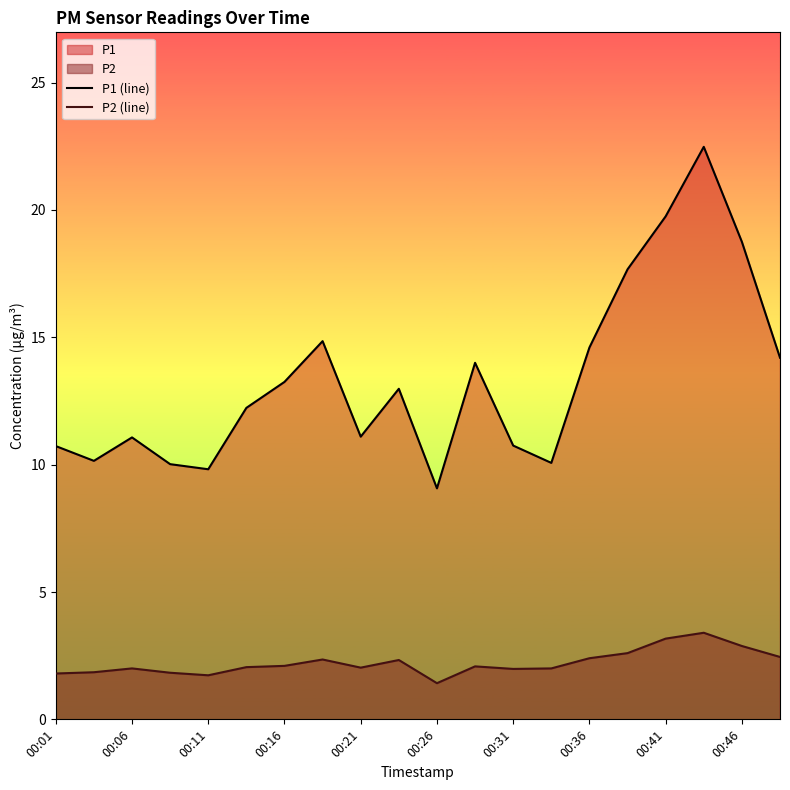

True or false: P2 (line) has a value of 2.0 at 00:06.

True